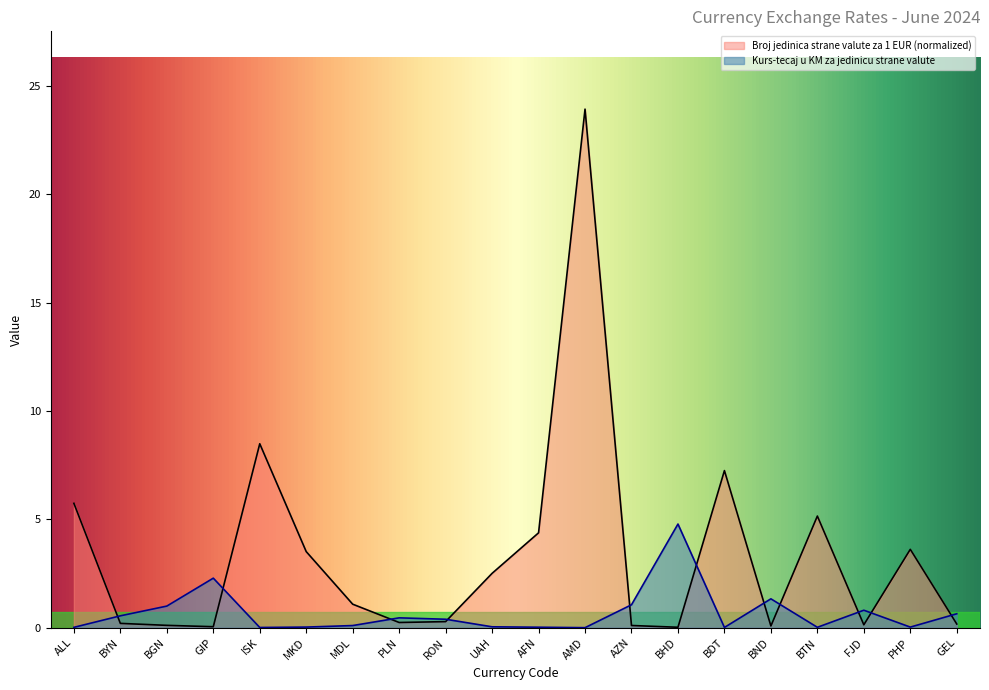

Where do Broj jedinica strane valute za 1 EUR and Kurs-tecaj u KM za jedinicu strane valute first cross each other?

ALL and BYN